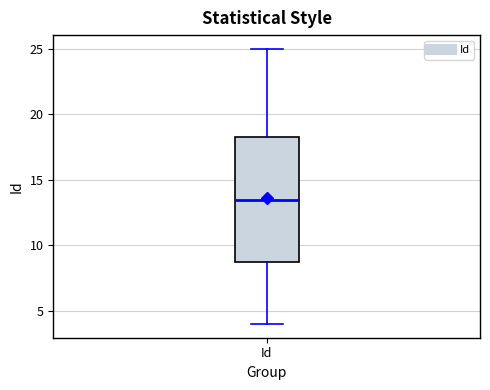

Where is the lower edge of the box for Id on the y-axis? The values are not printed on the chart, so give them approximately, as read against the axis.

9.0